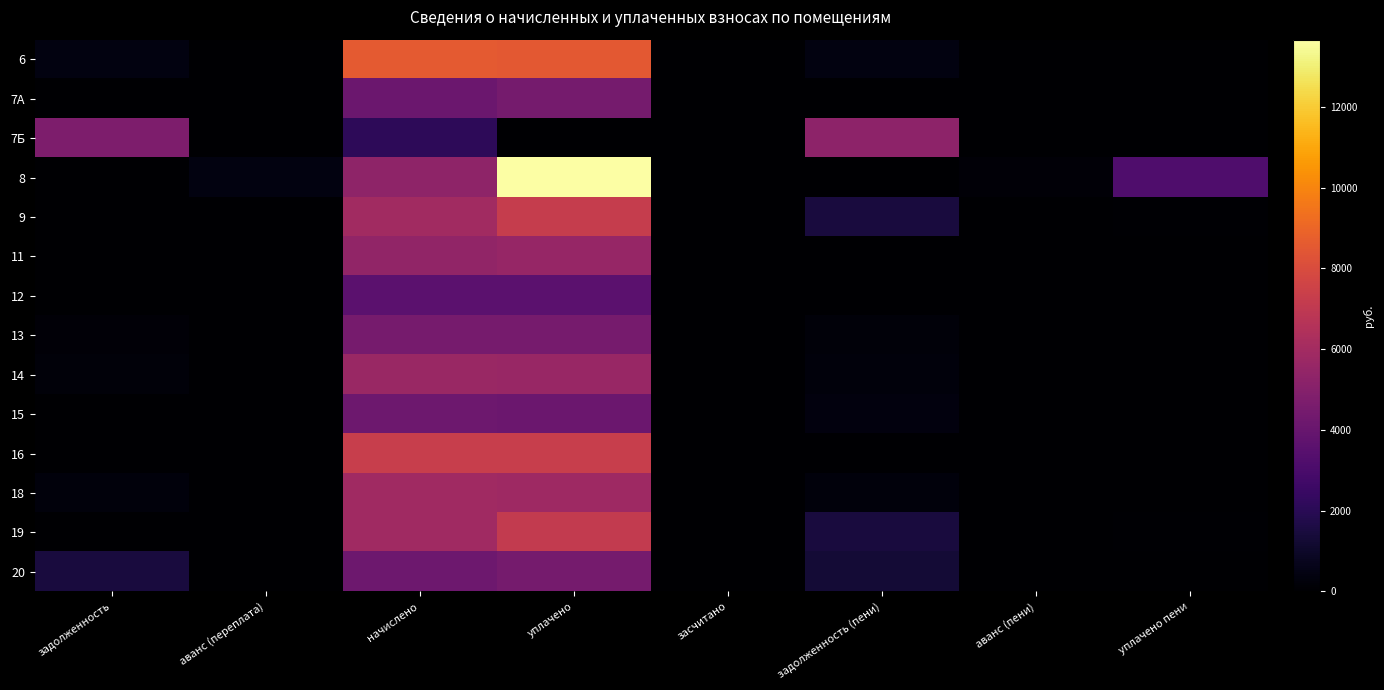

Count the number of categories in the chart.

8